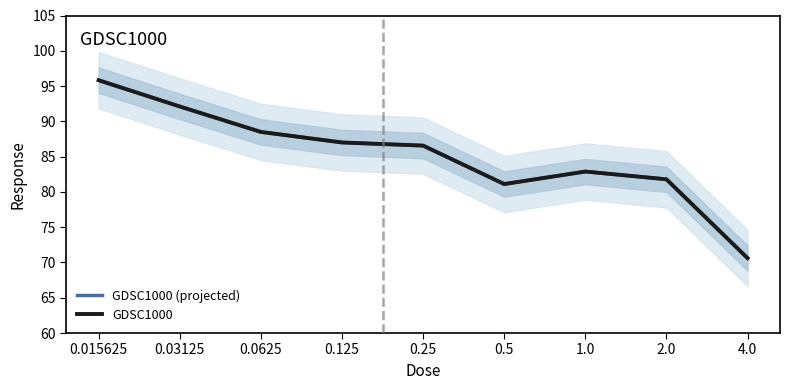

True or false: GDSC1000 has a value of 70.6 at 4.0.

True